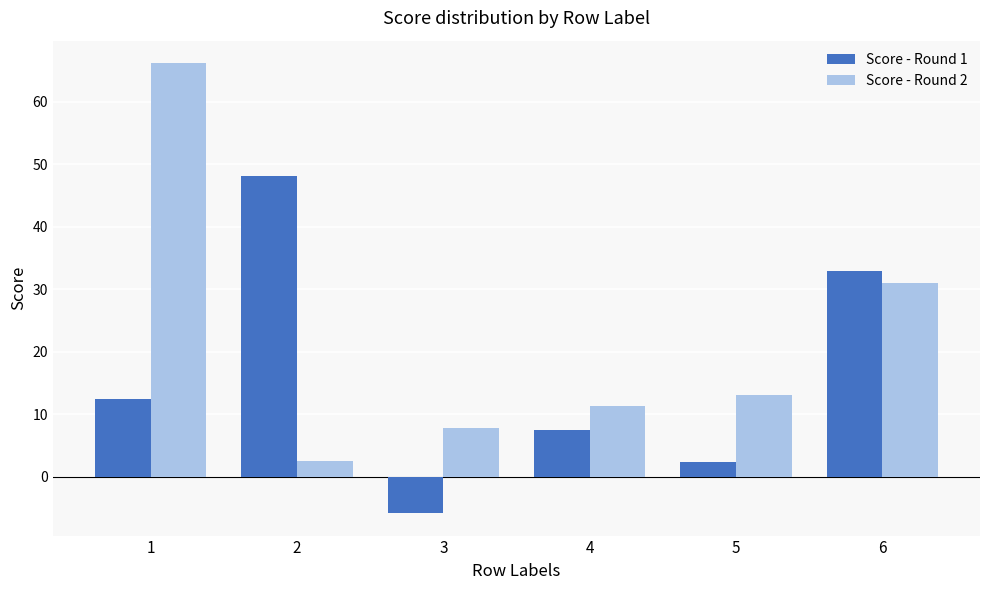

At which label does Score - Round 2 first exceed 13?

1